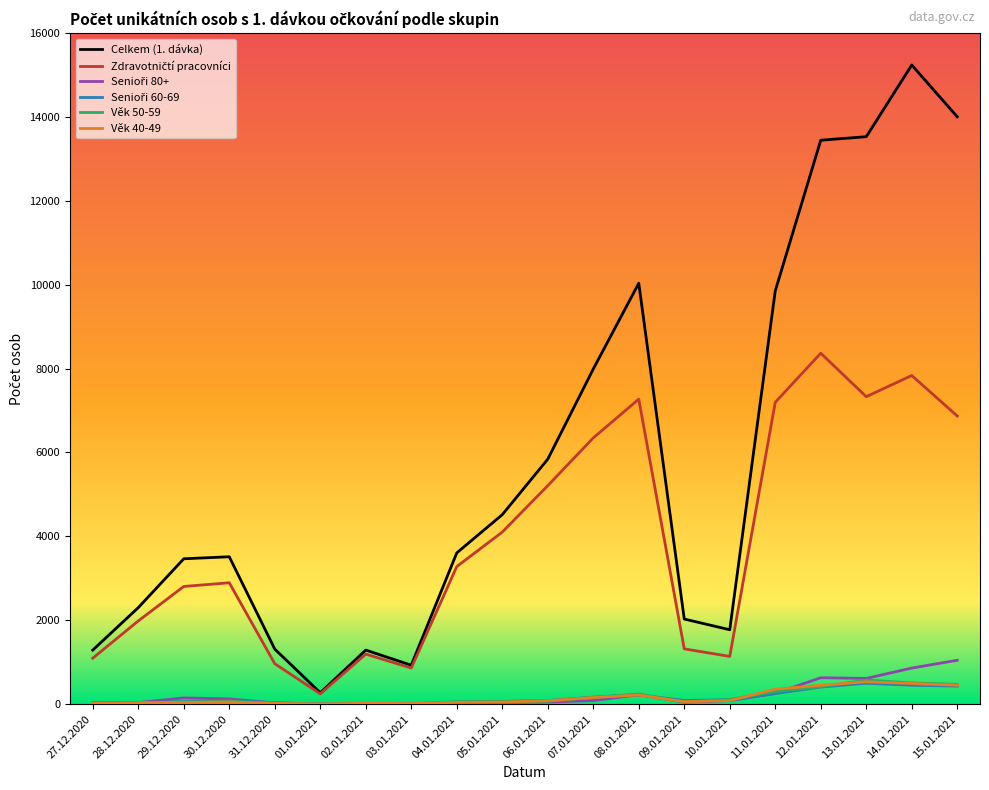

True or false: Věk 40-49 has more than 0 points higher than both neighbors.

True